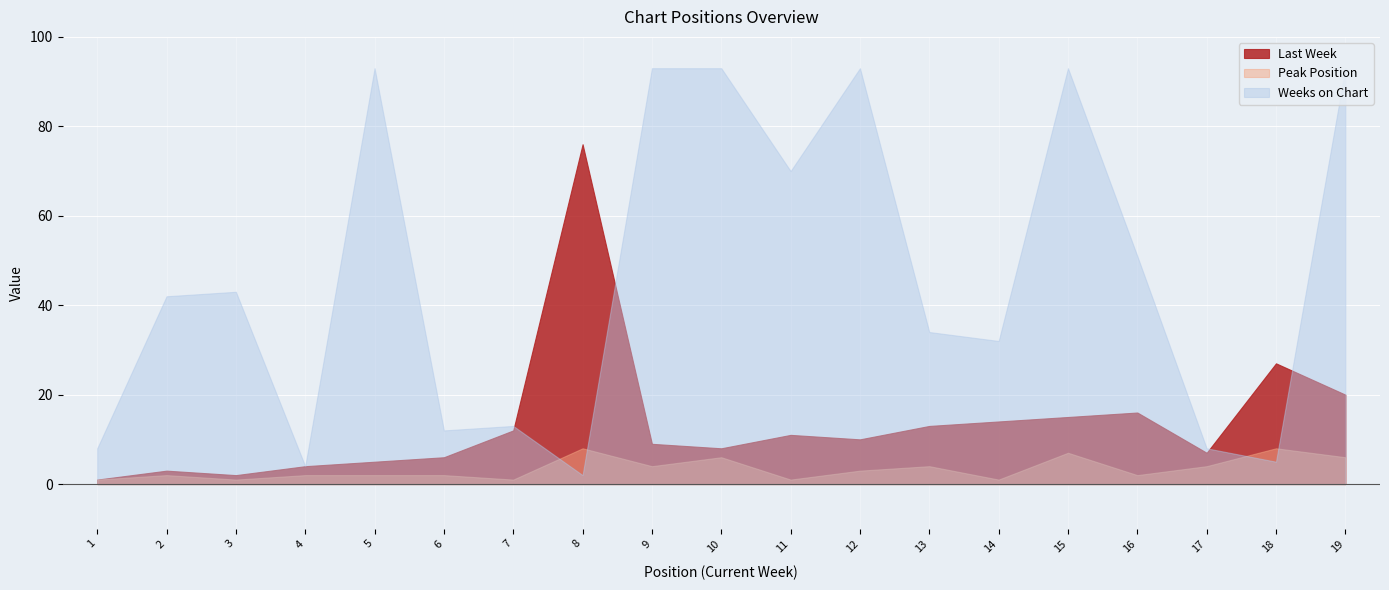

In Peak Position, how many points are lower than both neighbors (excluding endpoints)?

6